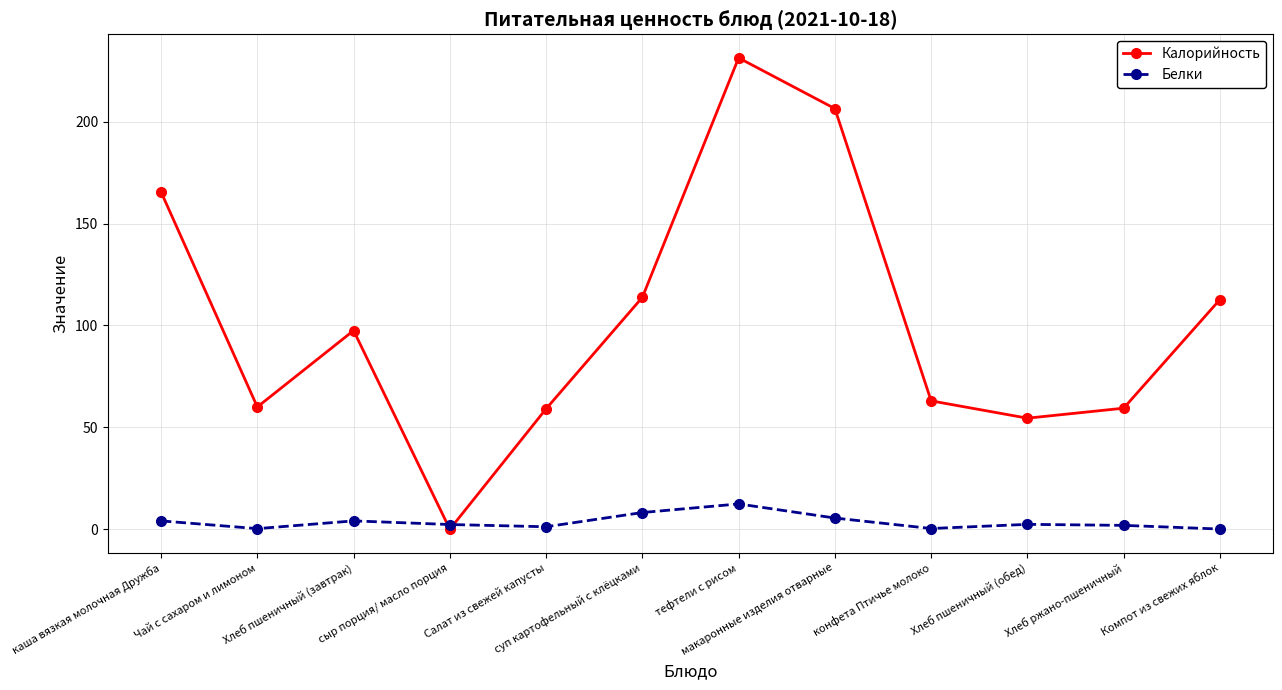

In Белки, how many points are higher than both neighbors (excluding endpoints)?

3